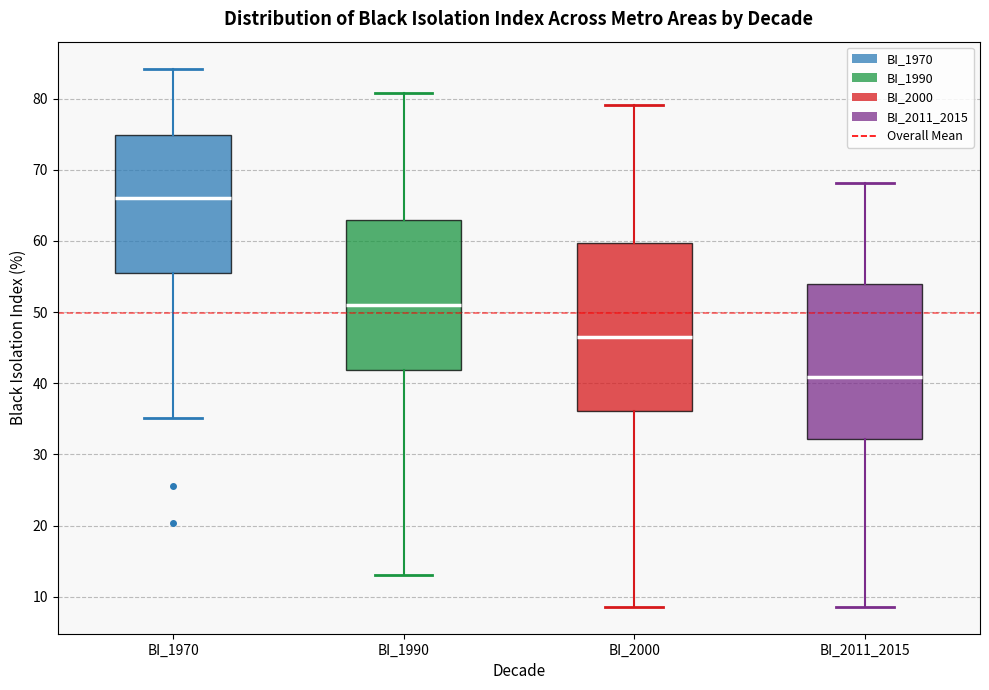

Reading left to right, transcribe this box plot: for each box, give where its median line is, the range the box spans, and where its two whiskers end, as read against the y-axis. The values are not printed on the chart, so give them approximately, as read against the axis.

BI_1970: median 66, box 56 to 75, whiskers 35 to 84
BI_1990: median 51, box 42 to 63, whiskers 13 to 81
BI_2000: median 46, box 36 to 60, whiskers 9 to 79
BI_2011_2015: median 41, box 32 to 54, whiskers 9 to 68